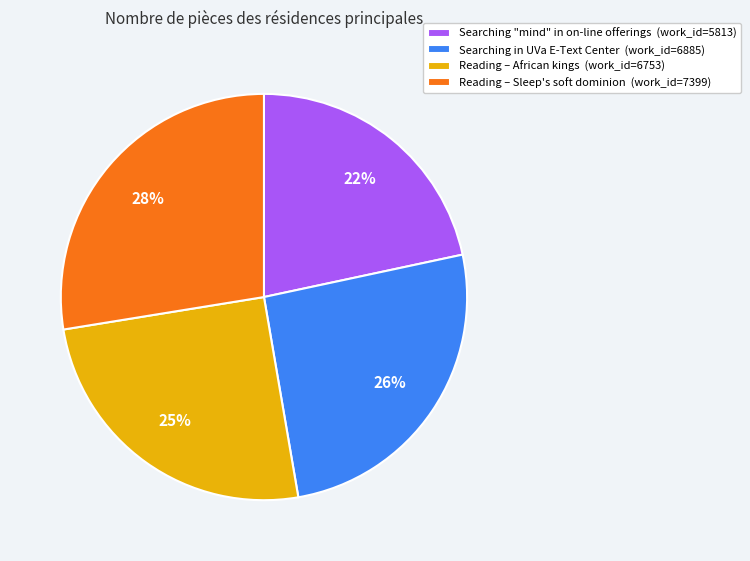

Approximately how many times larger is the value at Searching in UVa E-Text Center (work_id=6885) compared to Reading – African kings (work_id=6753)?

1.0